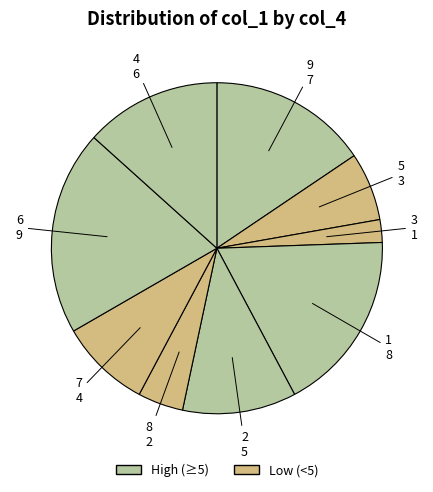

Is there a majority slice in this chart?

No